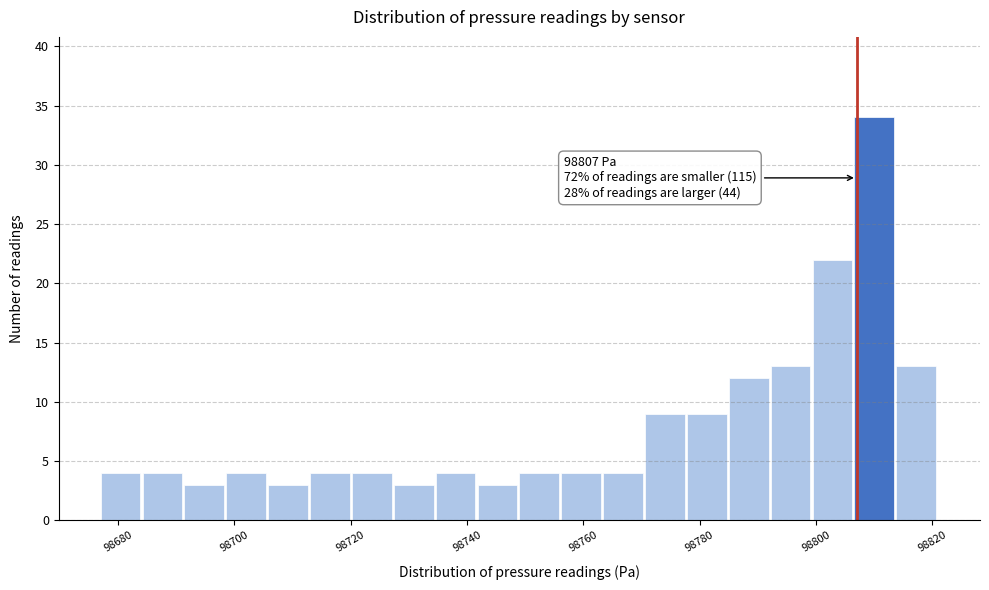

Read against the x-axis, roughly where is the centre of the tallest bar?

98810